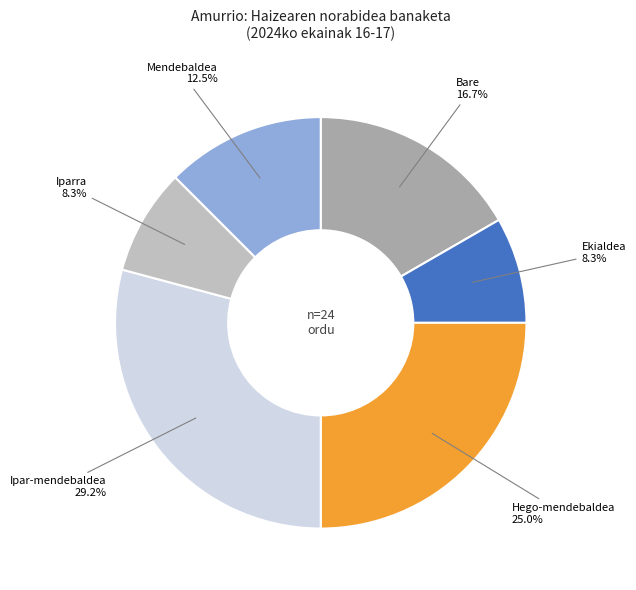

Is there any slice that represents more than half of the pie?

No